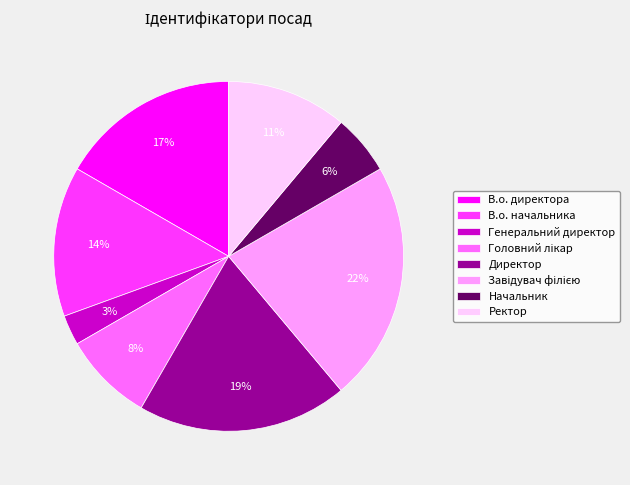

Which has a higher value, Ректор or В.о. директора?

В.о. директора